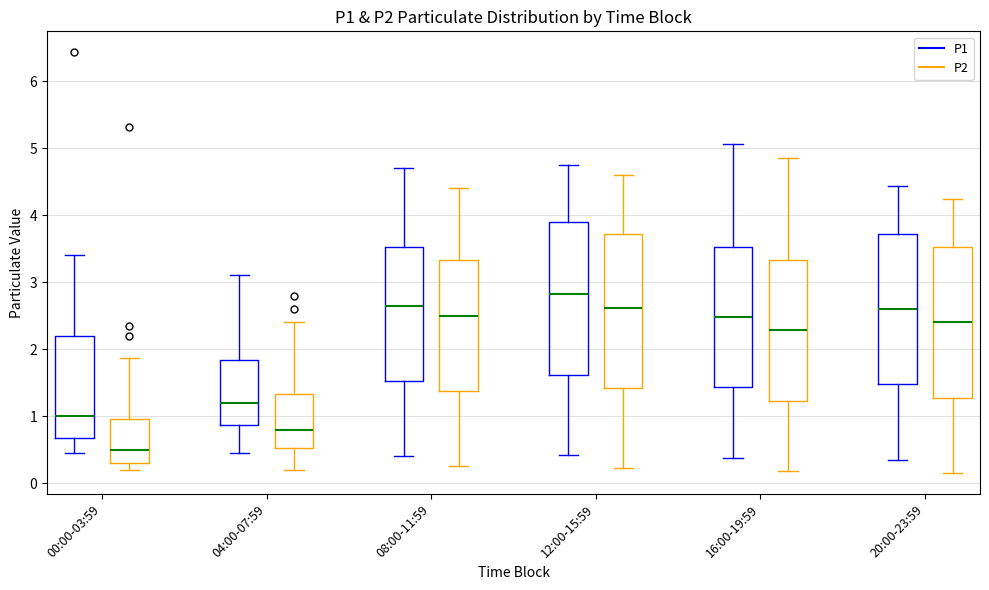

Reading left to right, read every box against the y-axis: the position of its median line, the range the box covers, and the ends of its whiskers. The values are not printed on the chart, so give them approximately, as read against the axis.

00:00-03:59 (P1): median 1.0, box 0.7 to 2.2, whiskers 0.5 to 3.4
00:00-03:59 (P2): median 0.5, box 0.3 to 1.0, whiskers 0.2 to 1.9
04:00-07:59 (P1): median 1.2, box 0.9 to 1.8, whiskers 0.5 to 3.1
04:00-07:59 (P2): median 0.8, box 0.5 to 1.3, whiskers 0.2 to 2.4
08:00-11:59 (P1): median 2.7, box 1.5 to 3.5, whiskers 0.4 to 4.7
08:00-11:59 (P2): median 2.5, box 1.4 to 3.3, whiskers 0.3 to 4.4
12:00-15:59 (P1): median 2.8, box 1.6 to 3.9, whiskers 0.4 to 4.8
12:00-15:59 (P2): median 2.6, box 1.4 to 3.7, whiskers 0.2 to 4.6
16:00-19:59 (P1): median 2.5, box 1.4 to 3.5, whiskers 0.4 to 5.1
16:00-19:59 (P2): median 2.3, box 1.2 to 3.3, whiskers 0.2 to 4.9
20:00-23:59 (P1): median 2.6, box 1.5 to 3.7, whiskers 0.4 to 4.4
20:00-23:59 (P2): median 2.4, box 1.3 to 3.5, whiskers 0.2 to 4.2